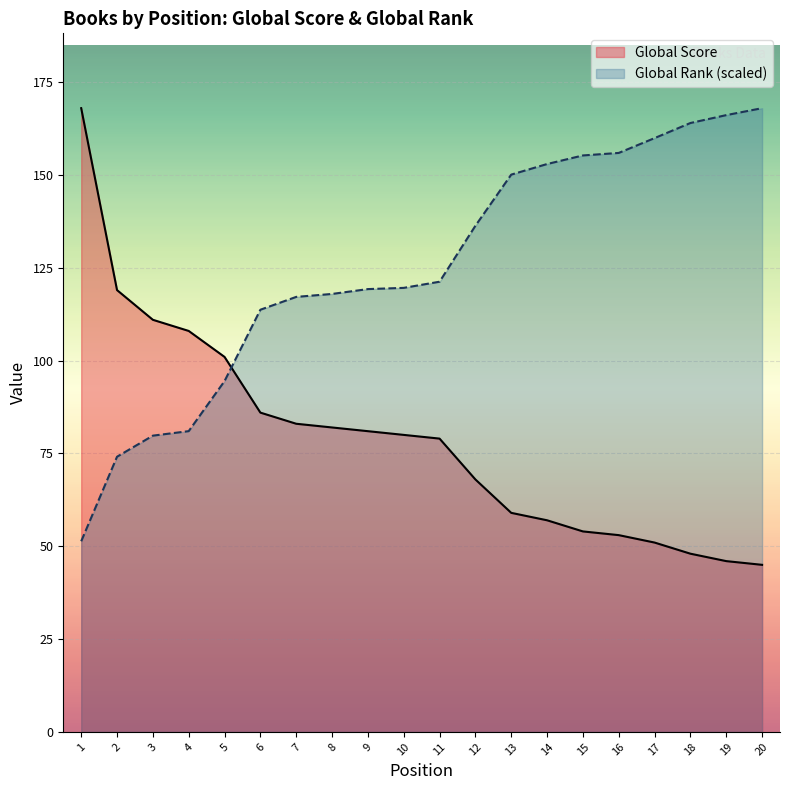

How many data points in Global Score are above 80?

9